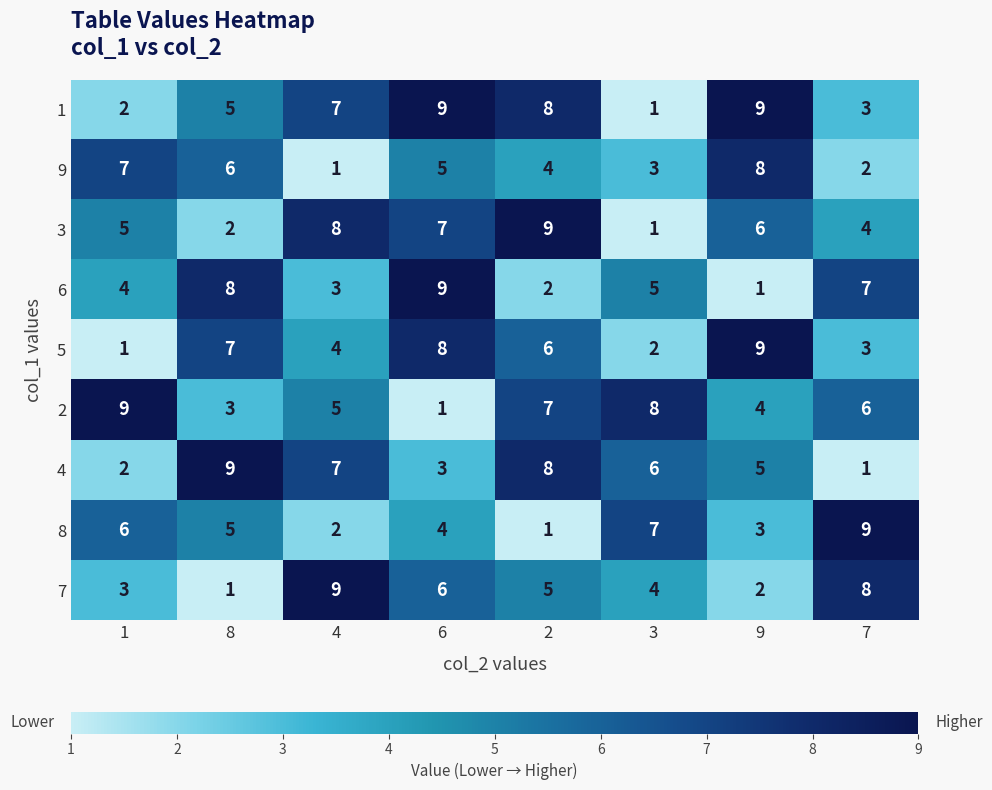

Between 4 and 3, which series saw the biggest shift?

3